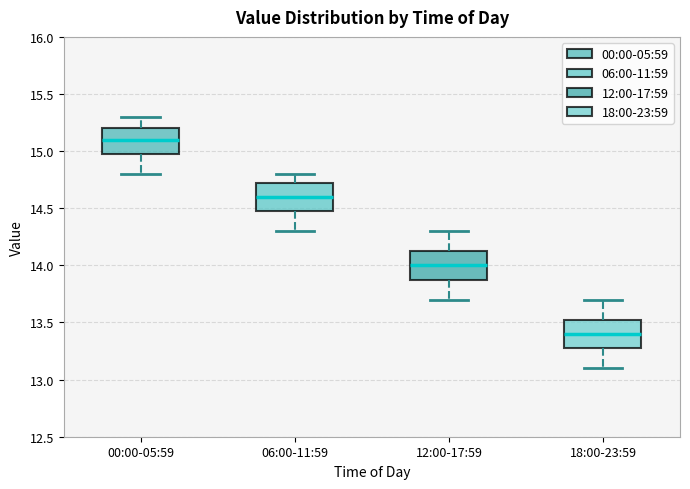

Reading left to right, transcribe this box plot: for each box, give where its median line is, the range the box spans, and where its two whiskers end, as read against the y-axis. The values are not printed on the chart, so give them approximately, as read against the axis.

00:00-05:59: median 15.10, box 15.00 to 15.20, whiskers 14.80 to 15.30
06:00-11:59: median 14.60, box 14.50 to 14.75, whiskers 14.30 to 14.80
12:00-17:59: median 14.00, box 13.90 to 14.15, whiskers 13.70 to 14.30
18:00-23:59: median 13.40, box 13.30 to 13.55, whiskers 13.10 to 13.70